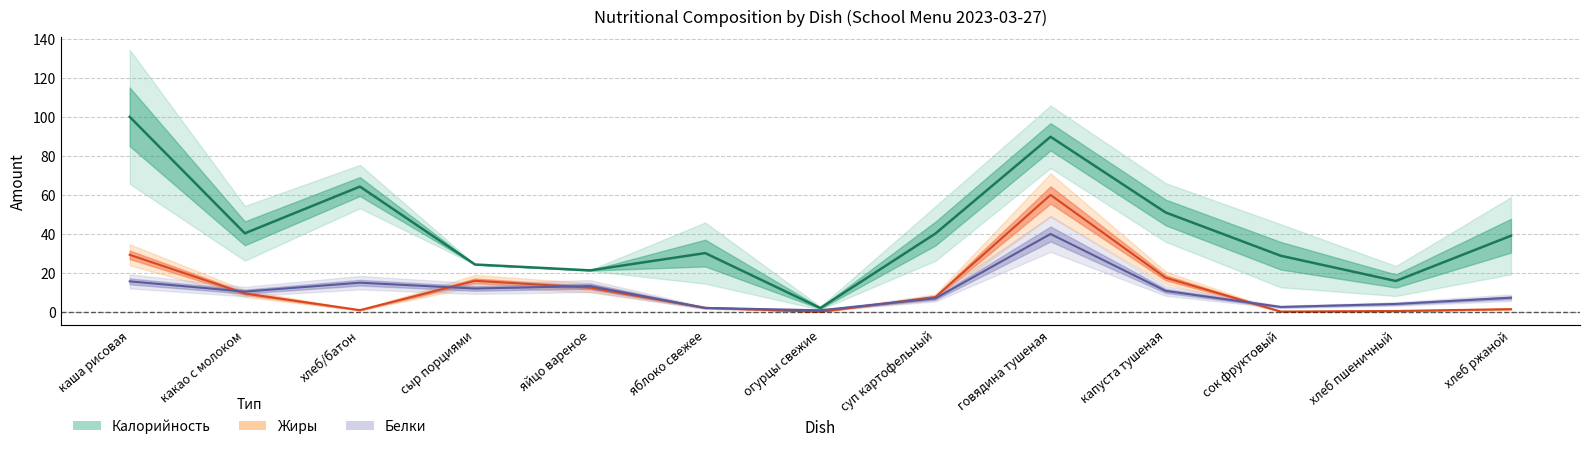

What is the sum of all Белки values?

141.5